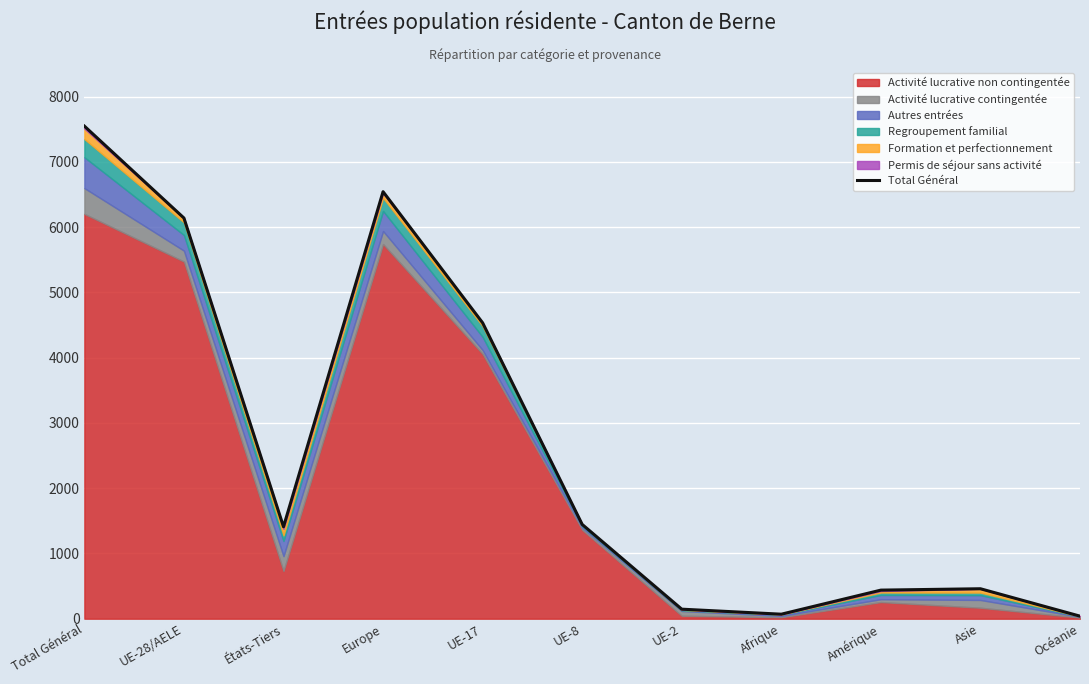

What is the difference between the values at Amérique and UE-8?

1007